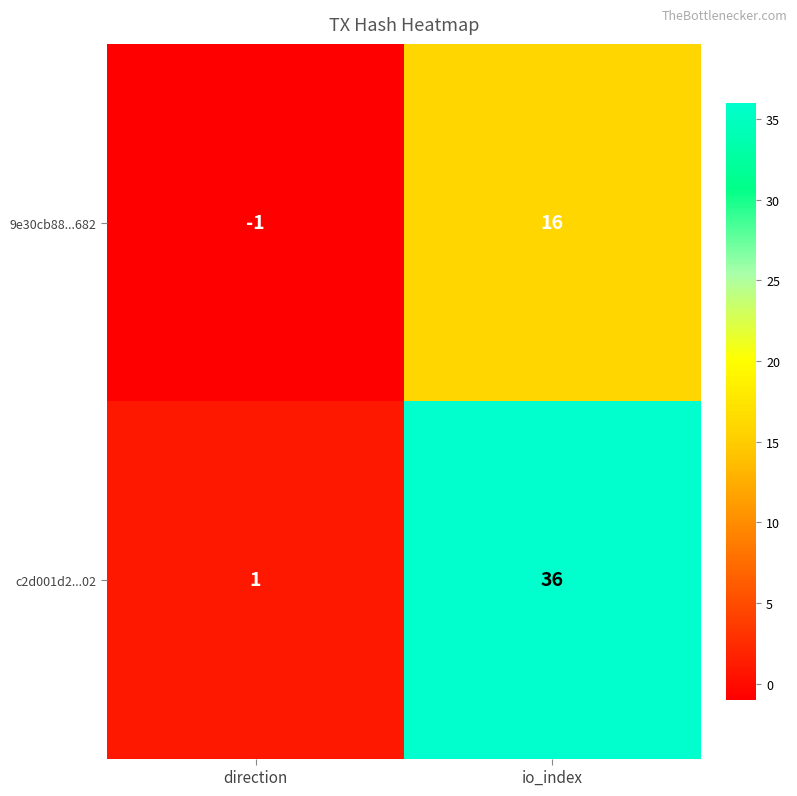

Reading left to right, transcribe all the data shown in this chart.

9e30cb88...682: -1	16
c2d001d2...02: 1	36